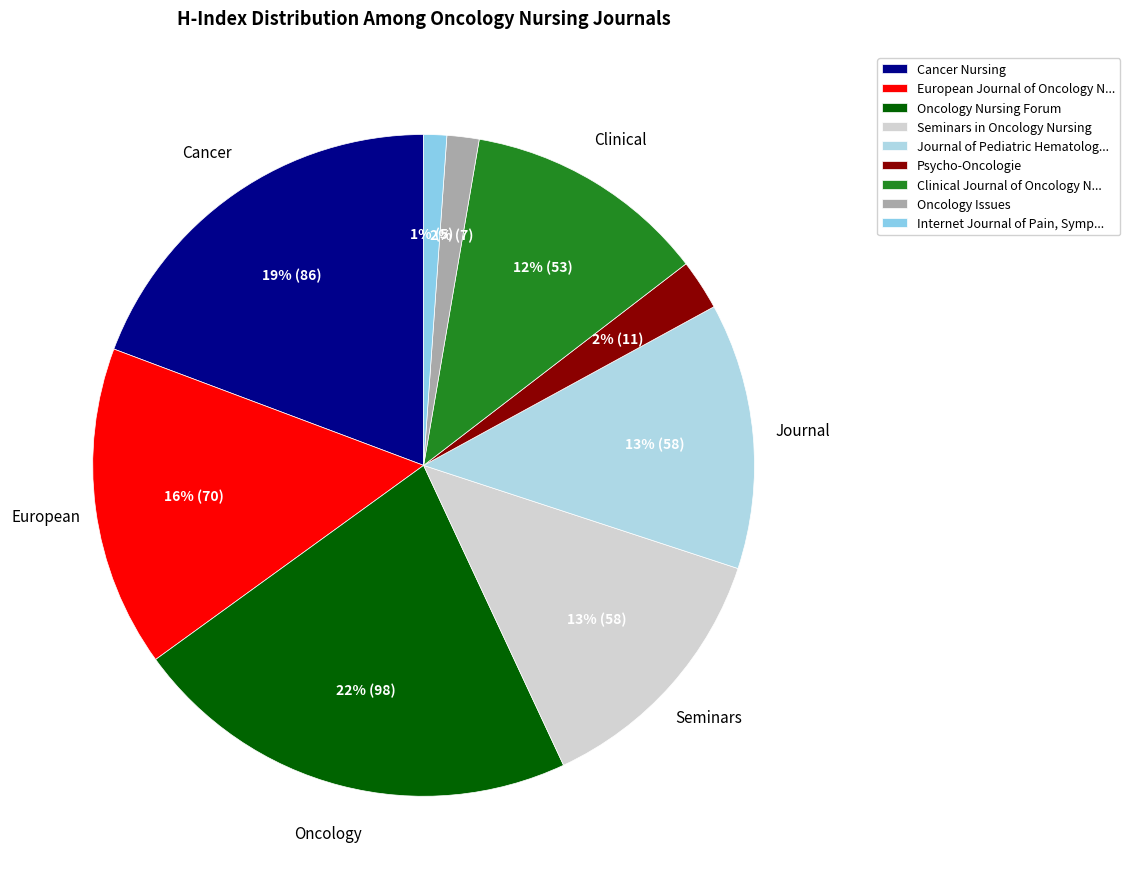

How many slices are in this pie chart?

9